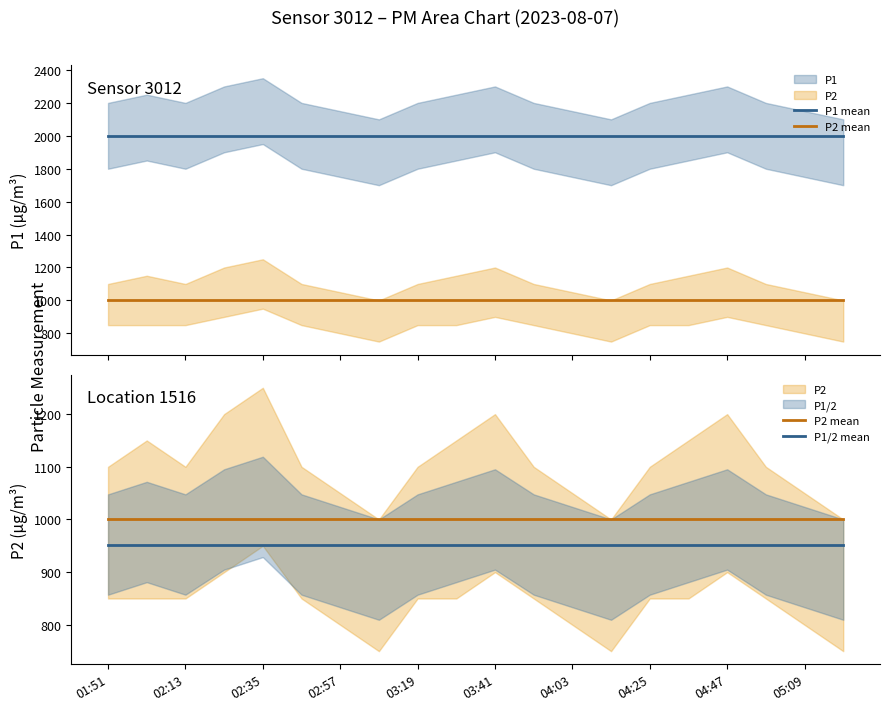

True or false: P1/2 mean has more than 0 interior local peaks.

False